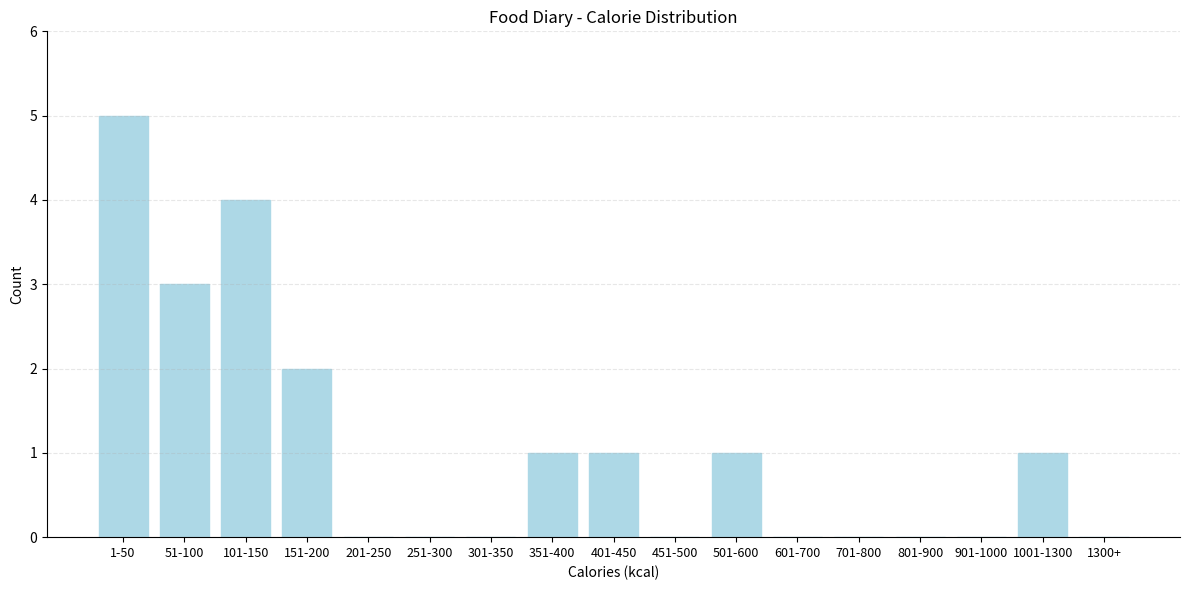

Reading left to right, list all the values displayed in this chart.

1-50=5	51-100=3	101-150=4	151-200=2	201-250=0	251-300=0	301-350=0	351-400=1	401-450=1	451-500=0	501-600=1	601-700=0	701-800=0	801-900=0	901-1000=0	1001-1300=1	1300+=0